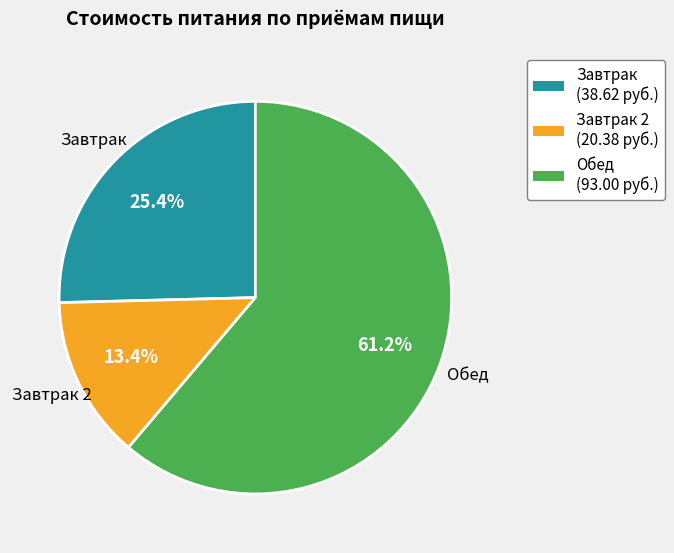

How many slices are in this pie chart?

3